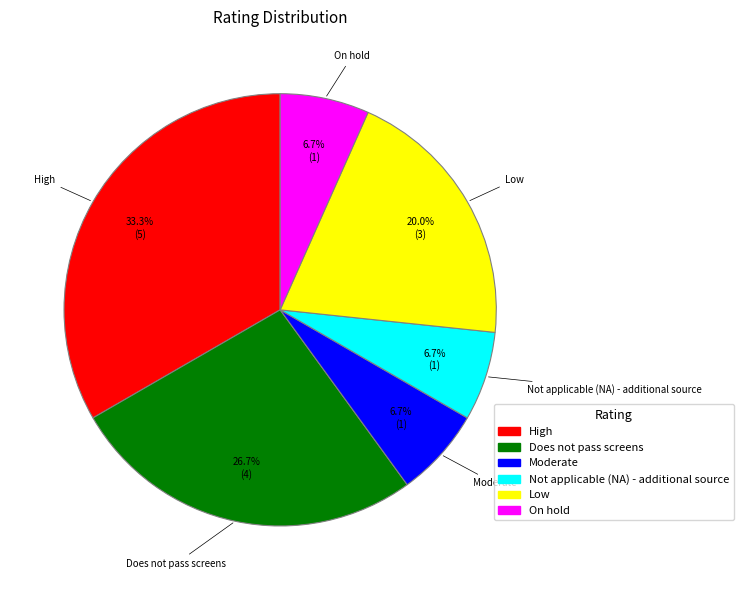

Do Does not pass screens and Low together represent more than half of the pie?

No